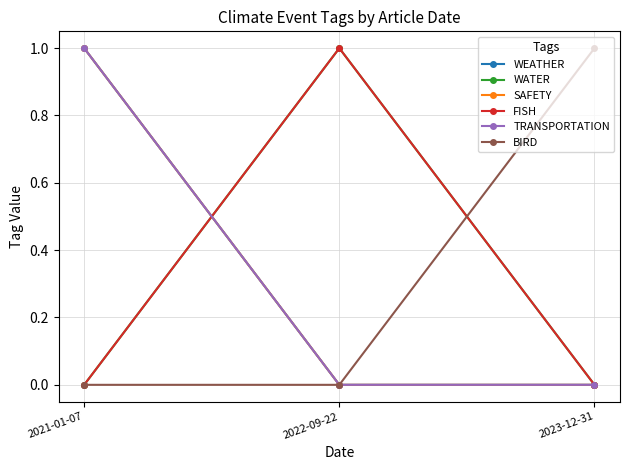

At how many categories does at least one series exceed 0?

3